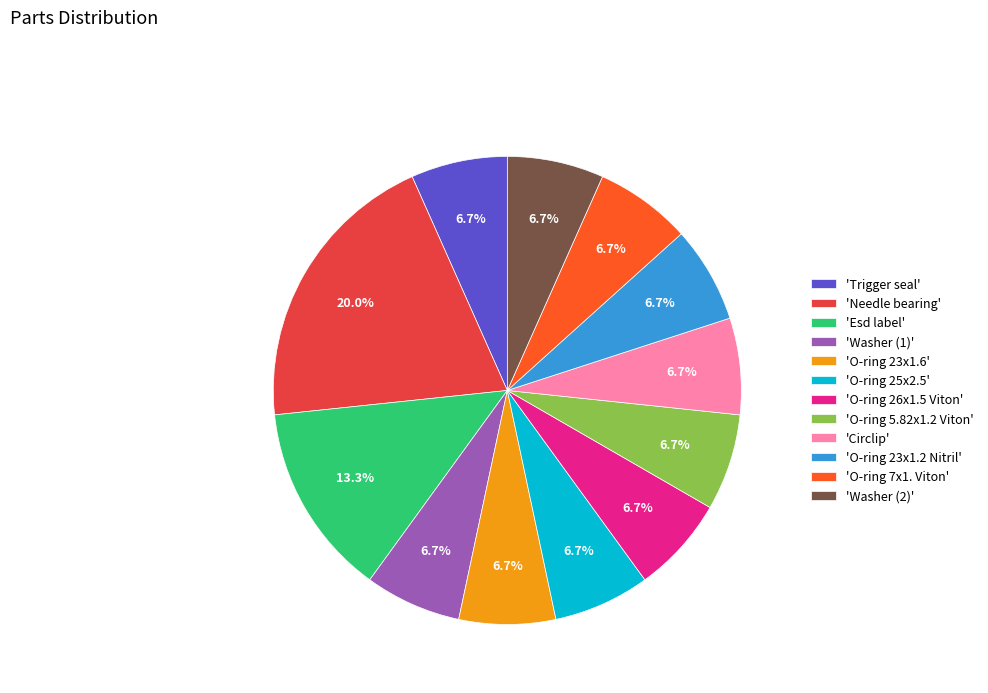

Do 'Washer (2)' and 'Esd label' together represent more than half of the pie?

No